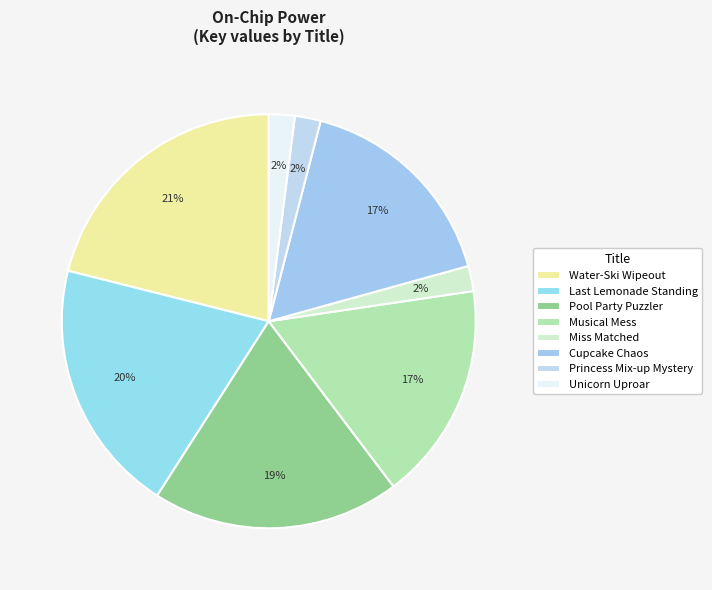

To the nearest percent, what is the combined percentage of Cupcake Chaos and Pool Party Puzzler?

36%